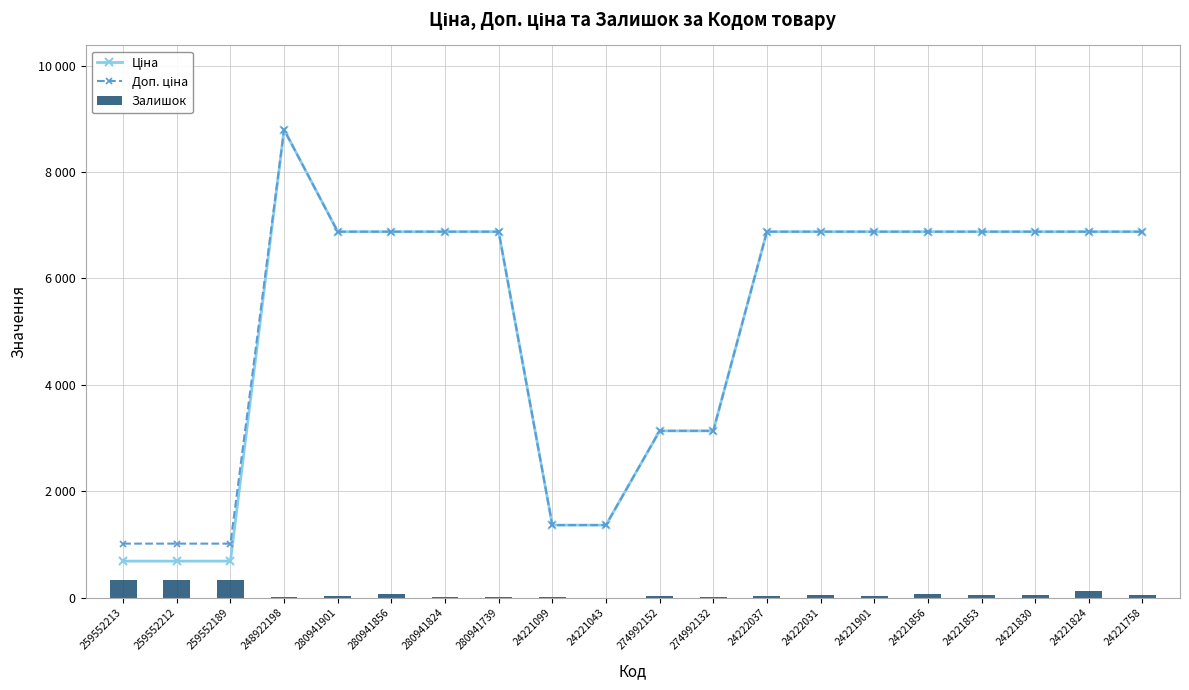

Reading left to right, transcribe all the data shown in this chart.

Ціна: 259552213=689.1	259552212=689.1	259552189=689.1	248922198=8797.6	280941901=6879.5	280941856=6879.5	280941824=6879.5	280941739=6879.5	24221099=1366.3	24221043=1366.3	274992152=3136.8	274992132=3136.8	24222037=6879.5	24222031=6879.5	24221901=6879.5	24221856=6879.5	24221853=6879.5	24221830=6879.5	24221824=6879.5	24221758=6879.5
Доп. ціна: 259552213=1017.8	259552212=1017.8	259552189=1017.8	248922198=8797.6	280941901=6879.5	280941856=6879.5	280941824=6879.5	280941739=6879.5	24221099=1366.0	24221043=1366.0	274992152=3137.0	274992132=3137.0	24222037=6879.5	24222031=6879.5	24221901=6879.5	24221856=6879.5	24221853=6879.5	24221830=6879.5	24221824=6879.5	24221758=6879.5
Залишок: 259552213=330.0	259552212=333.0	259552189=329.0	248922198=11.0	280941901=32.0	280941856=71.0	280941824=17.0	280941739=10.0	24221099=13.0	24221043=4.0	274992152=31.0	274992132=8.0	24222037=32.0	24222031=47.0	24221901=29.0	24221856=71.0	24221853=58.0	24221830=53.0	24221824=134.0	24221758=54.0